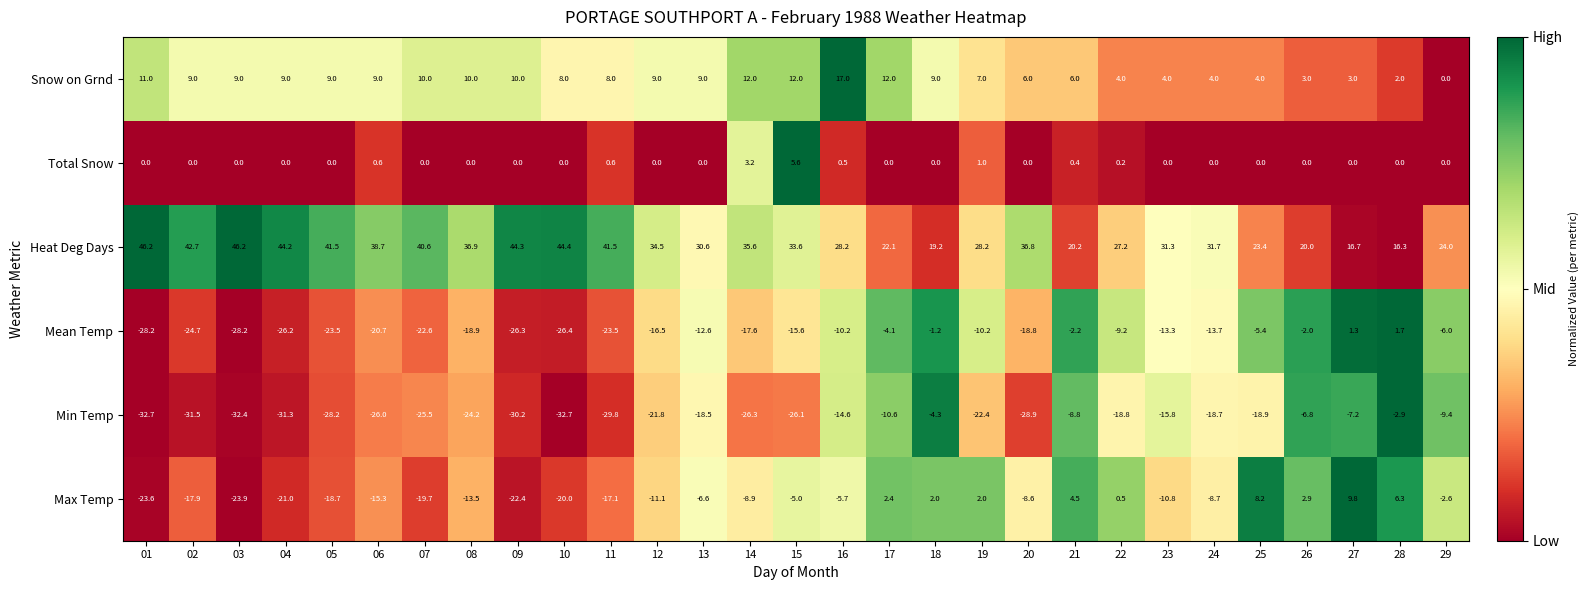

At which category is the sum across all series the highest?

18